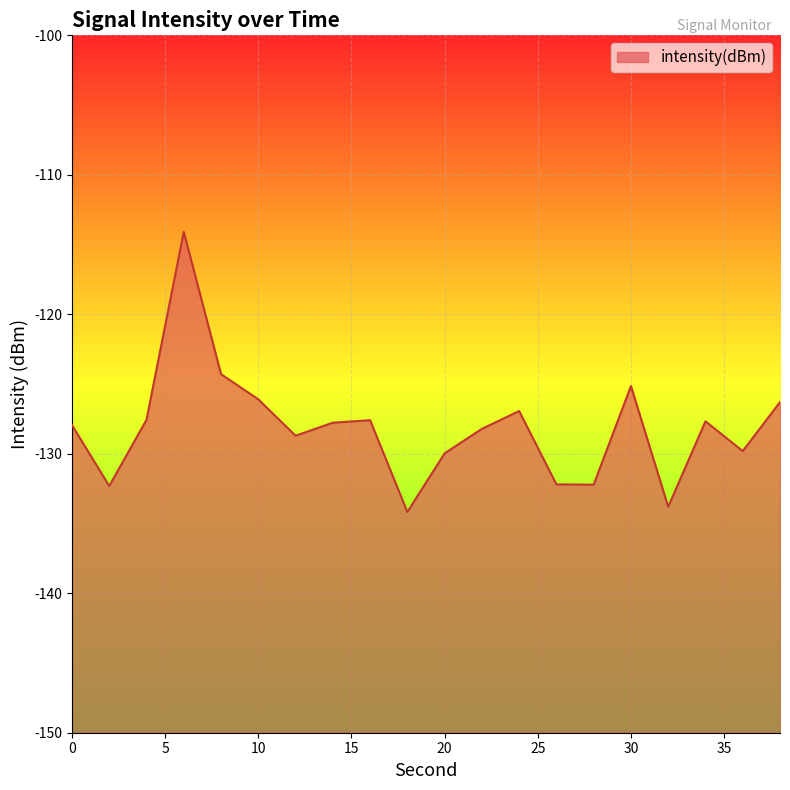

List the labels in order of value, largest first.

6, 8, 30, 10, 38, 24, 4, 16, 34, 14, 0, 22, 12, 36, 20, 26, 28, 2, 32, 18